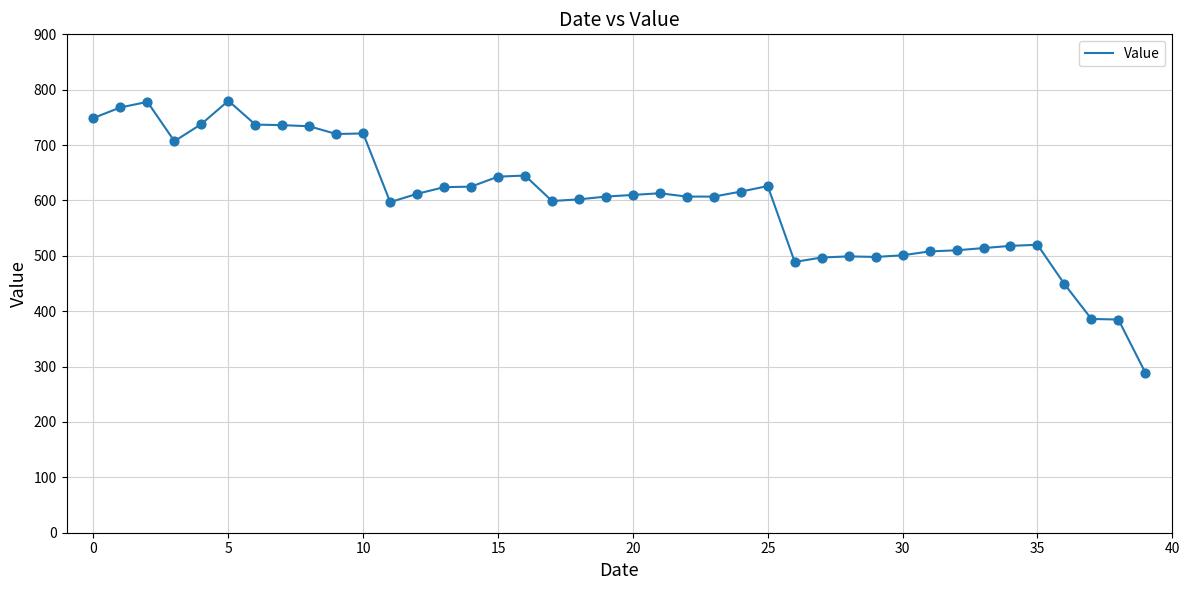

What is the difference between the maximum and minimum values?

491